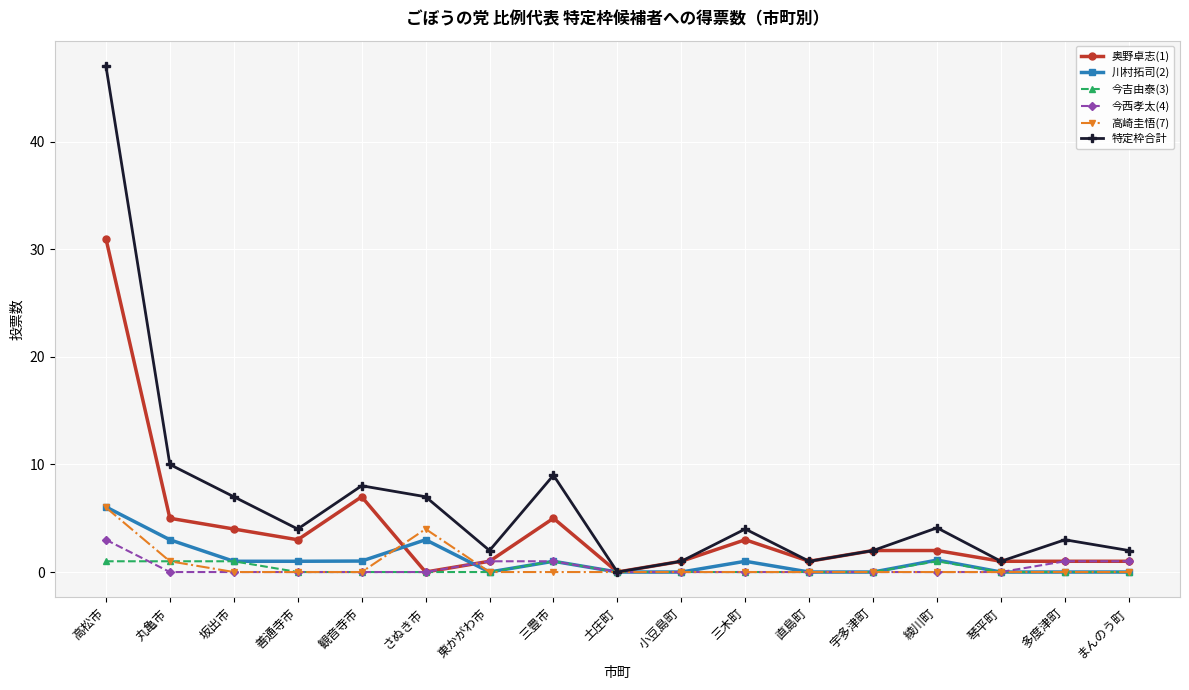

True or false: 奥野卓志(1) has a value of 0.0 at 土庄町.

True